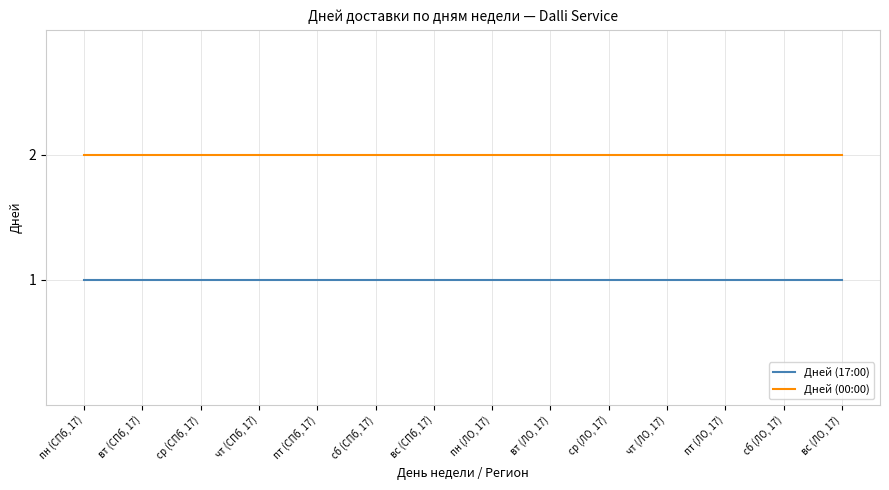

At how many categories does at least one series exceed 1?

14